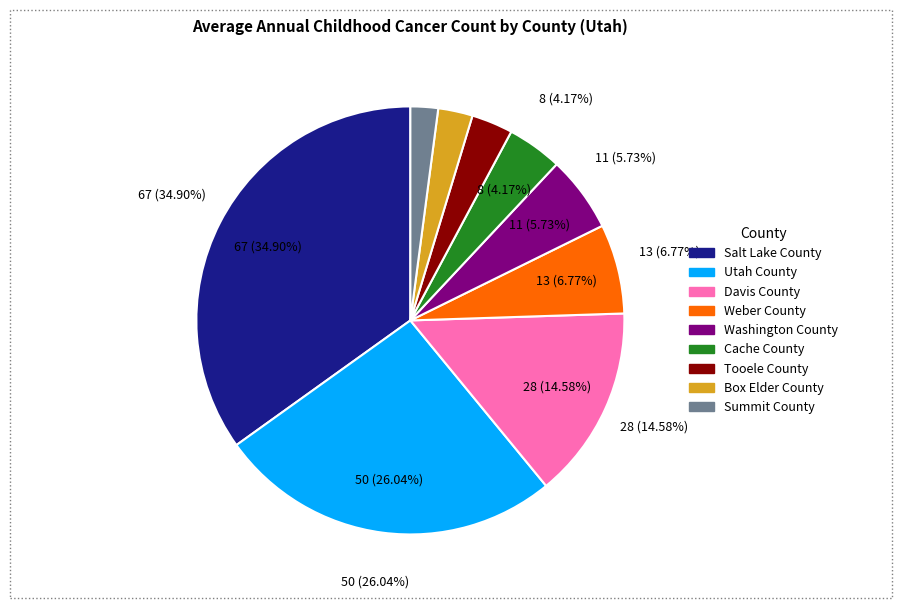

Between Weber County and Cache County, which is larger?

Weber County